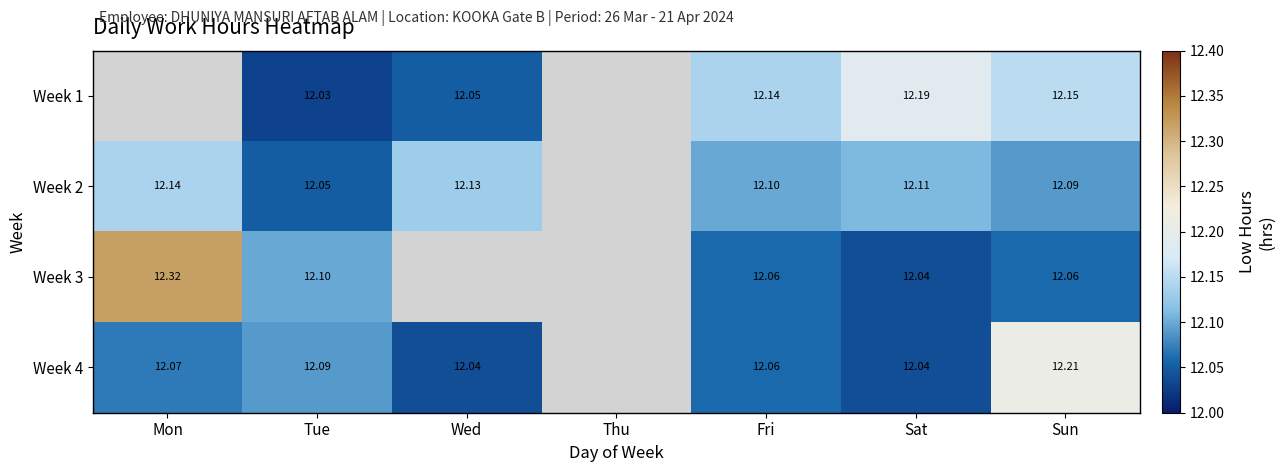

Is the value of Week 3 at Sat greater than the value of Week 1 at Tue?

Yes